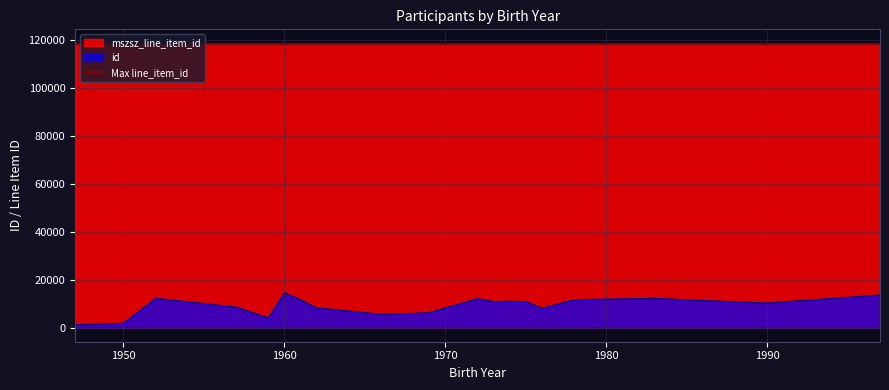

What is the difference between the maximum and minimum values in the mszsz_line_item_id series?

1